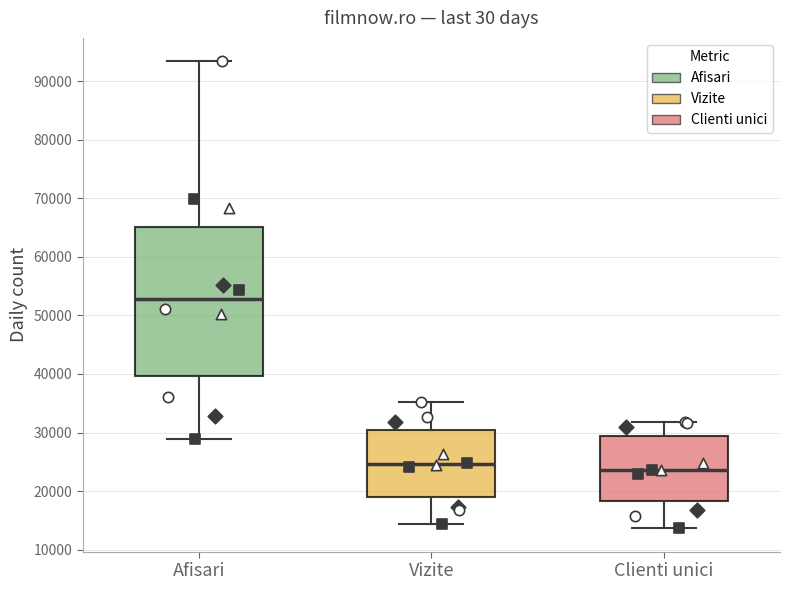

Reading left to right, transcribe this box plot: for each box, give where its median line is, the range the box spans, and where its two whiskers end, as read against the y-axis. The values are not printed on the chart, so give them approximately, as read against the axis.

Afisari: median 53000, box 40000 to 65000, whiskers 29000 to 93000
Vizite: median 25000, box 19000 to 30000, whiskers 14000 to 35000
Clienti unici: median 24000, box 18000 to 29000, whiskers 14000 to 32000